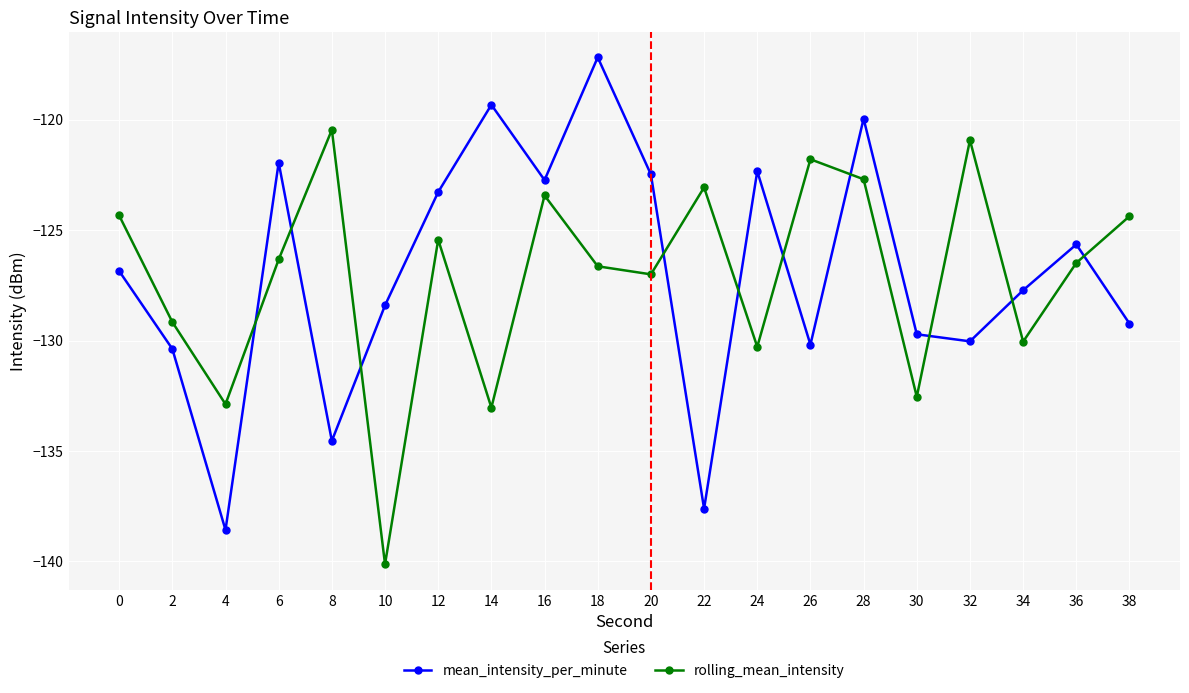

What is the sum of all rolling_mean_intensity values?

-2541.1